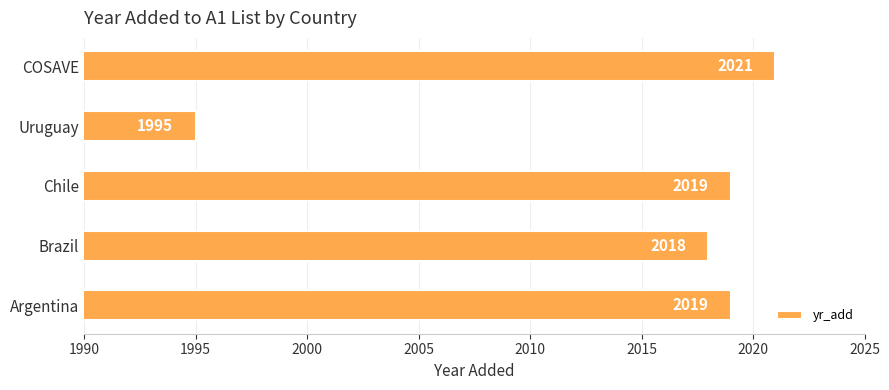

What is the difference between the second highest and minimum values?

24